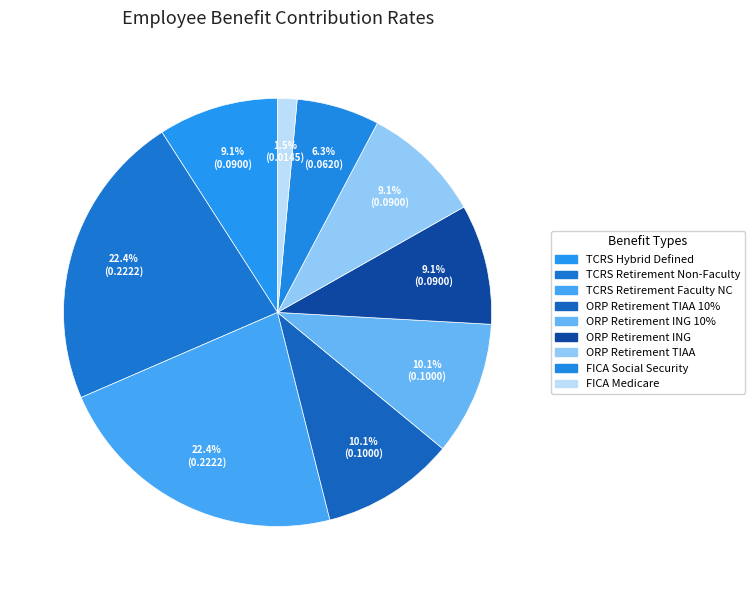

Is there any slice that represents more than half of the pie?

No